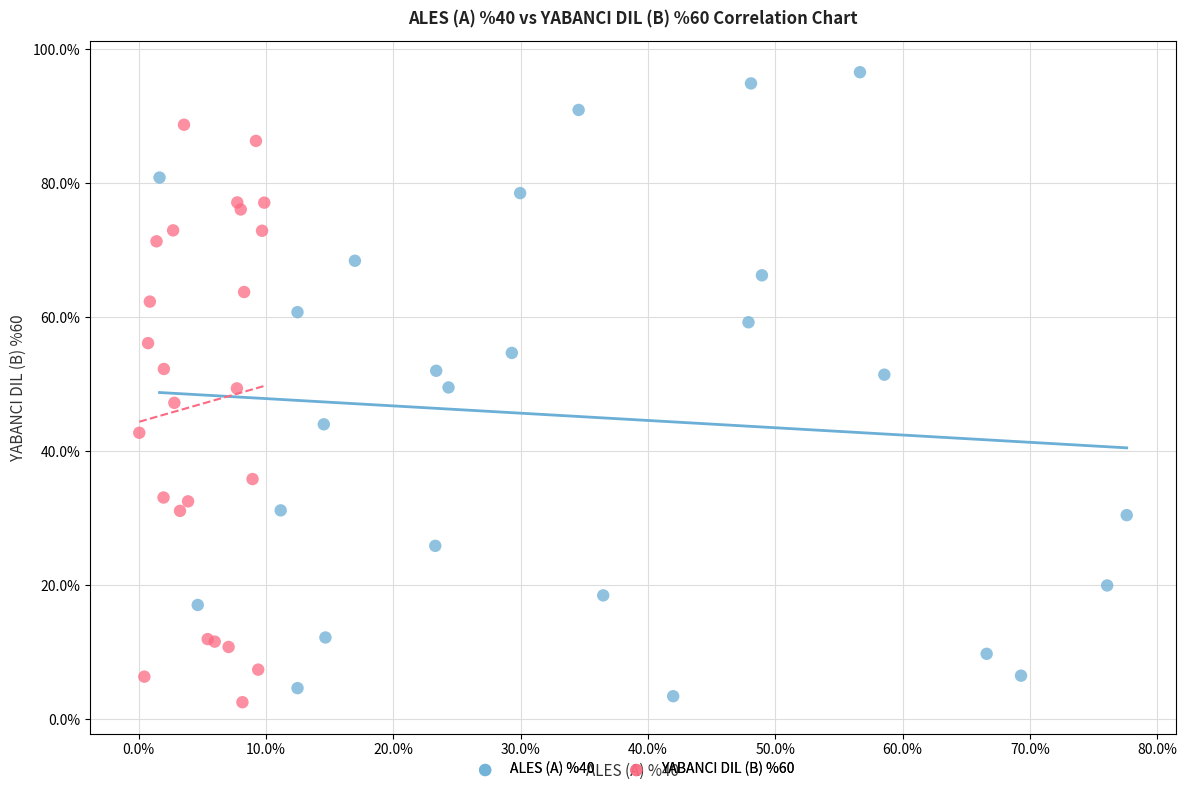

Which series reaches the maximum Y coordinate?

ALES (A) %40